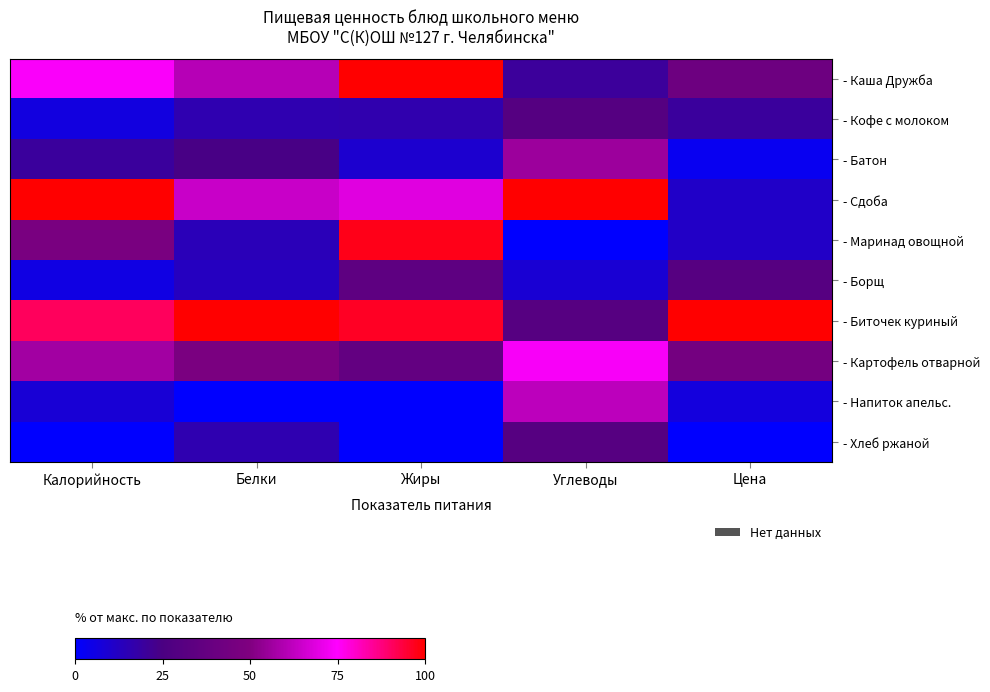

Which series has the widest spread of values?

- Маринад овощной